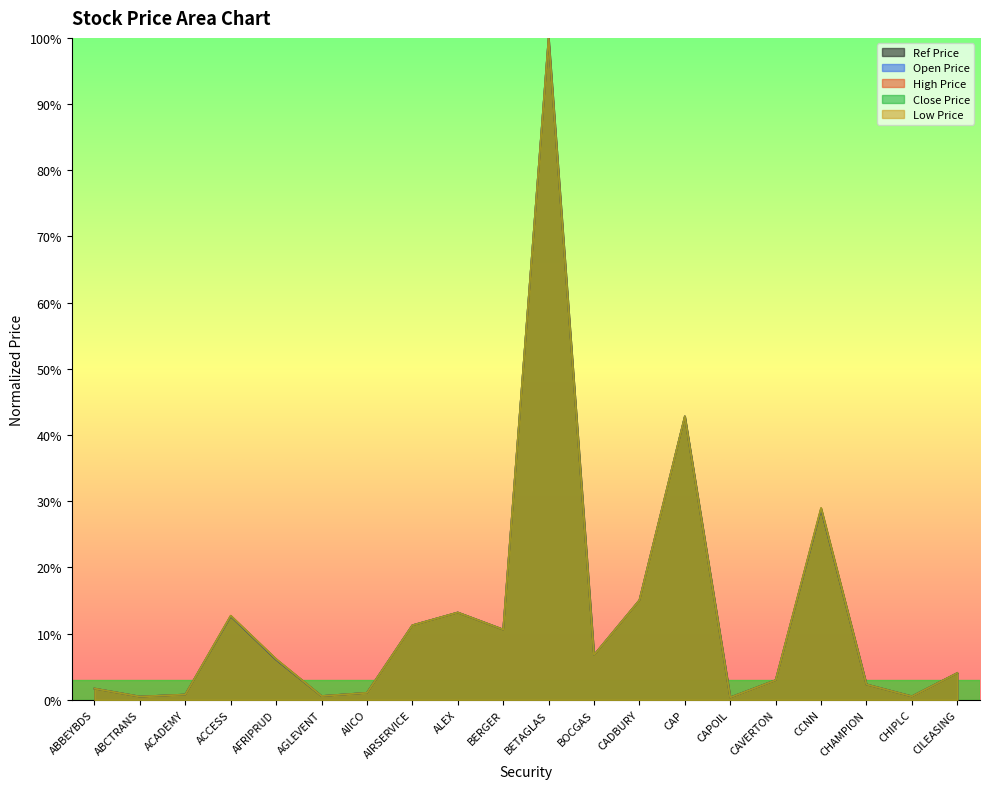

What is the maximum value shown in the chart?

1.0